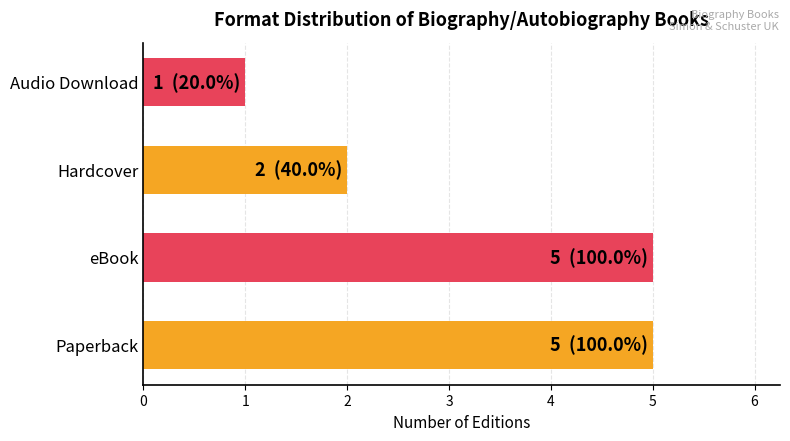

Rank the categories by value from highest to lowest.

Paperback, eBook, Hardcover, Audio Download